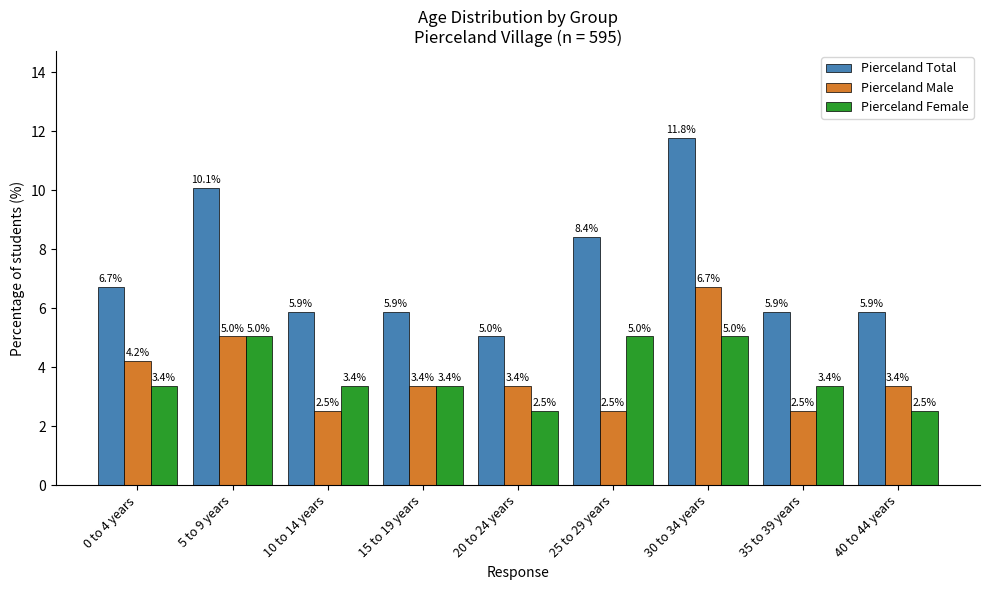

What is the greatest value displayed?

11.8